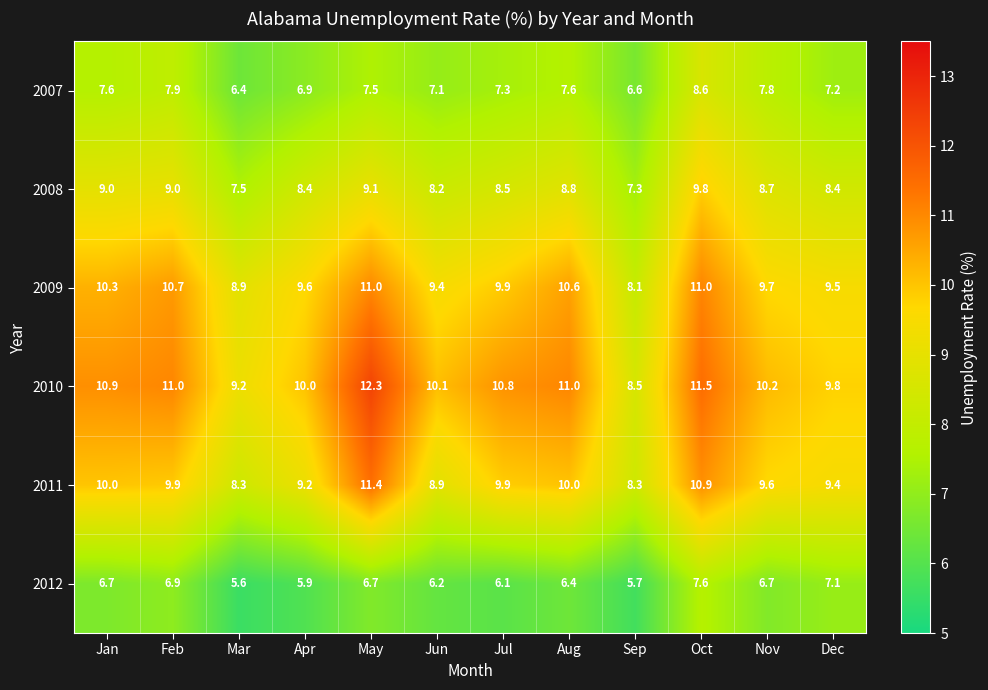

Which series has the largest total across all categories?

2010